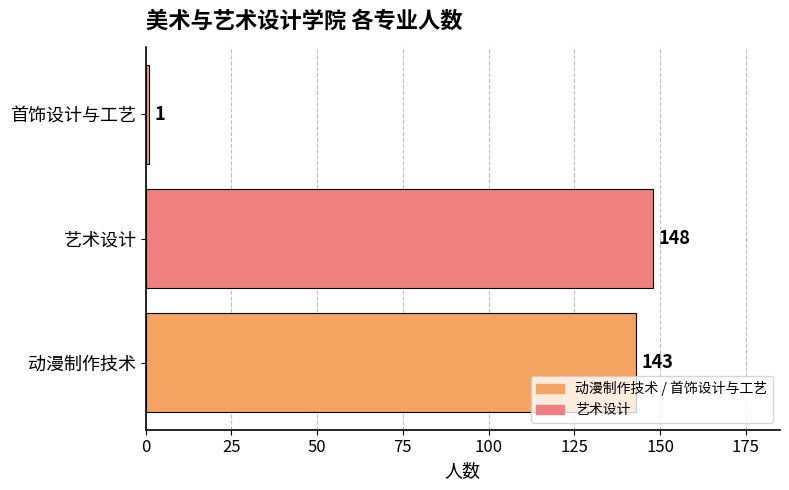

What is the maximum value shown in the chart?

148